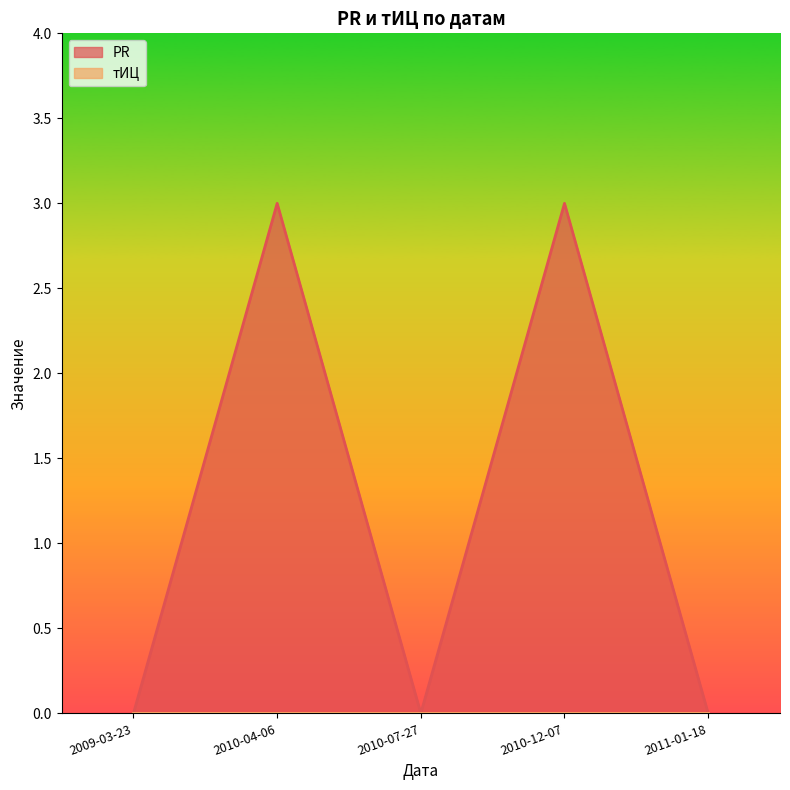

Does the chart display data point markers on the line(s)?

No